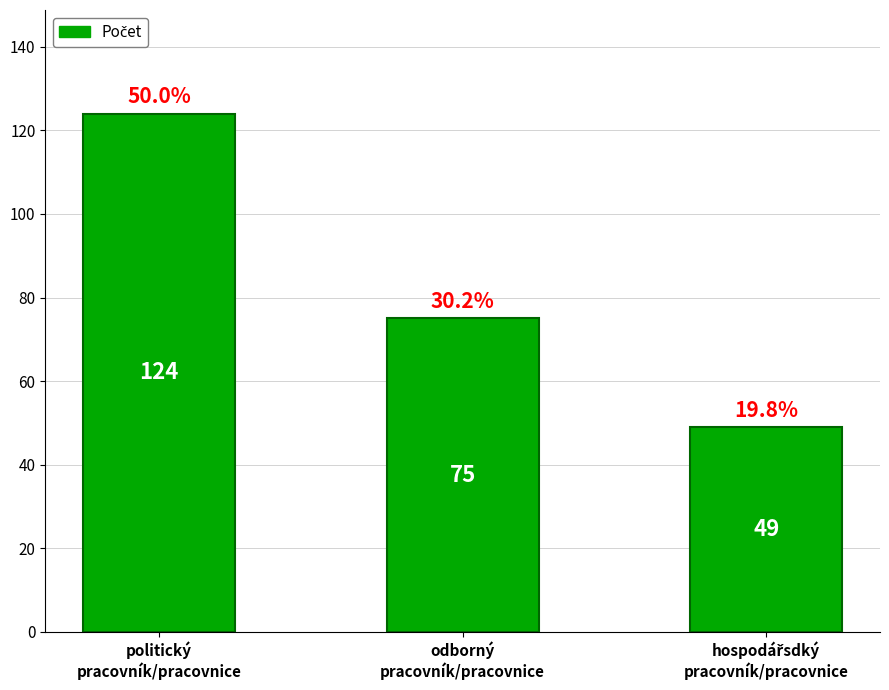

Count the values in the range 49 to 124.

3